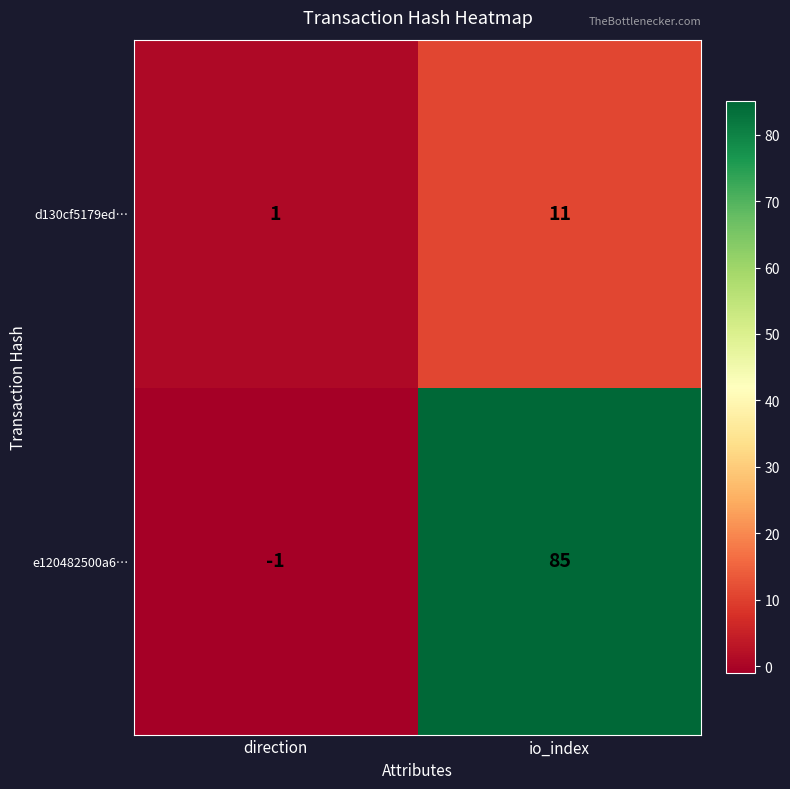

What is the average value of the d130cf5179ed… series?

6